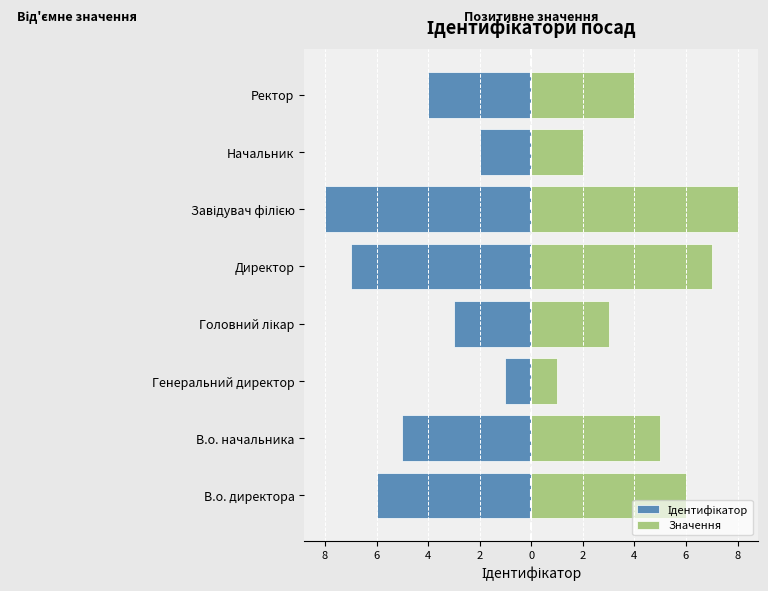

Rank the series at Начальник from highest to lowest value.

Значення, Ідентифікатор